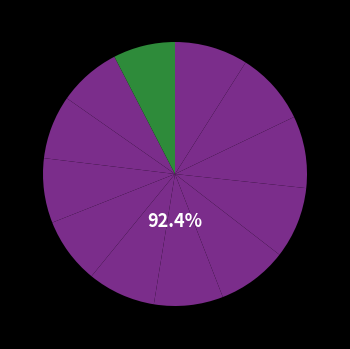

Which has a higher value, 18.07.2023 or 13.07.2023?

13.07.2023